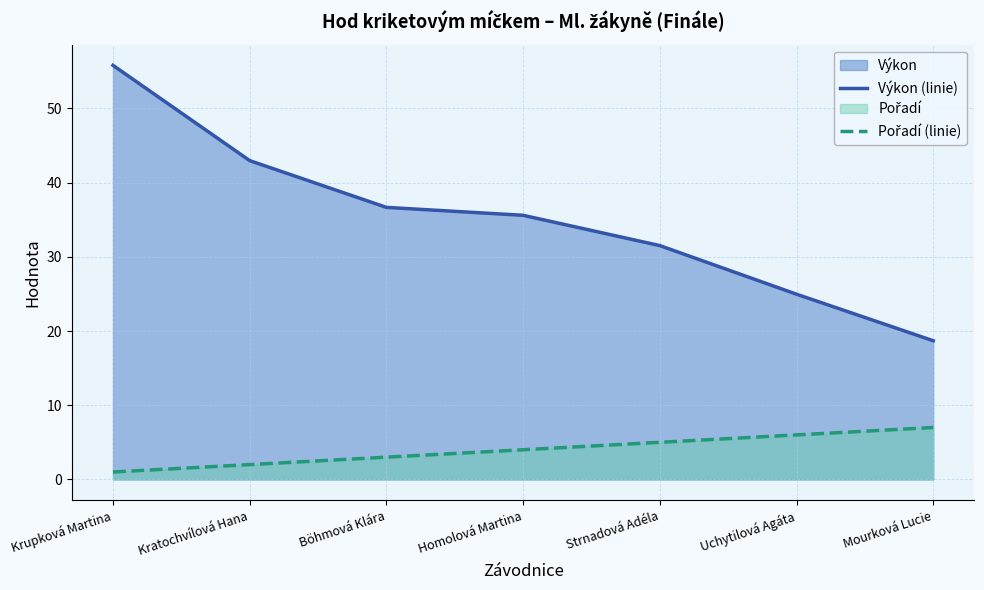

The value of Výkon (linie) at Böhmová Klára is 36.7. True or false?

True